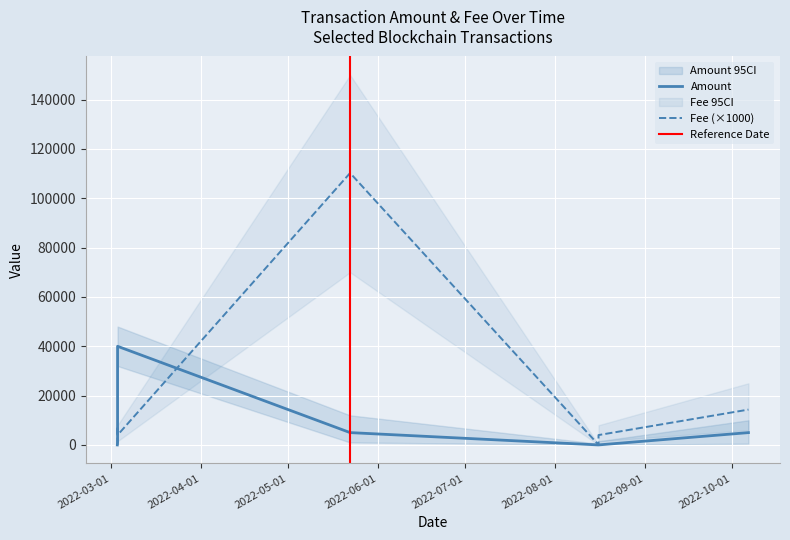

Which category has the highest value in the Fee series?

2022-05-22 10:46:01